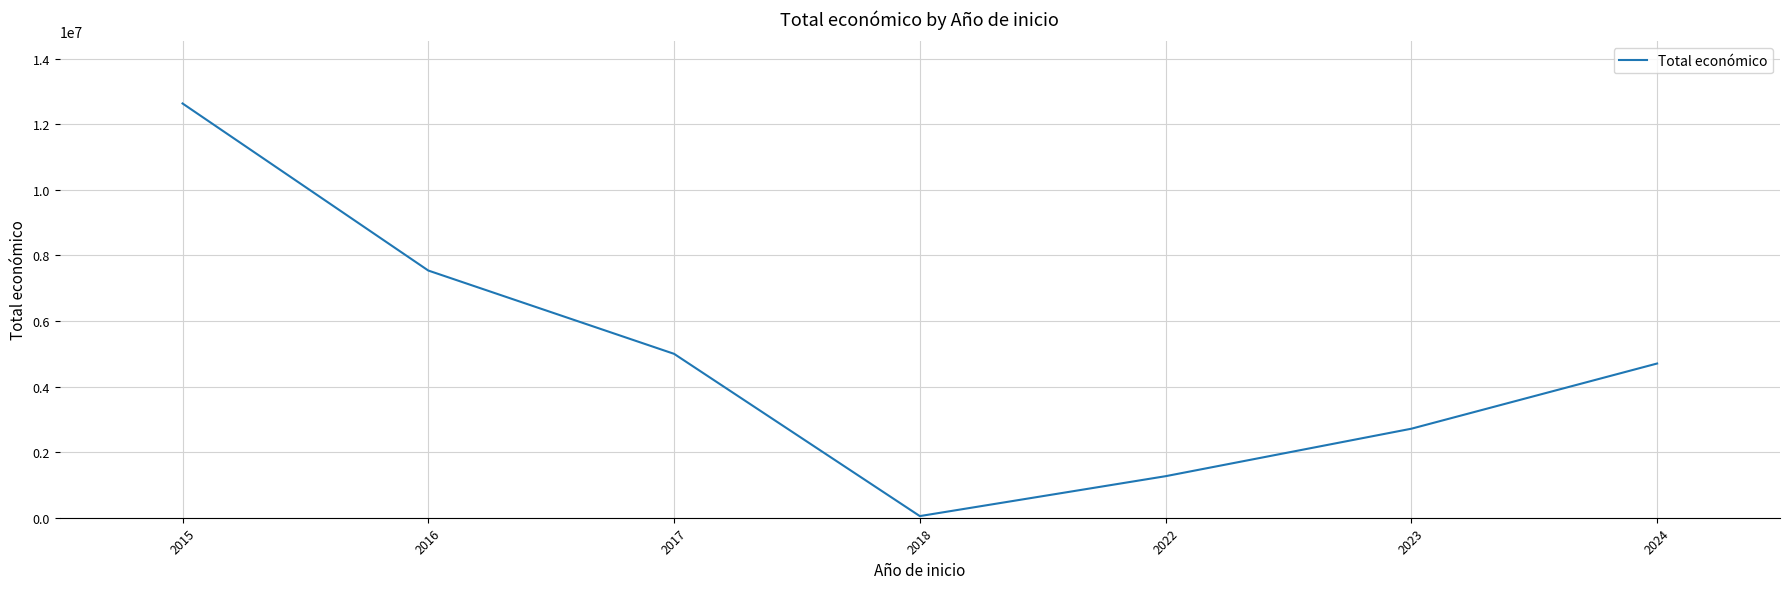

What is the change in value from 2017 to 2023?

-2282971